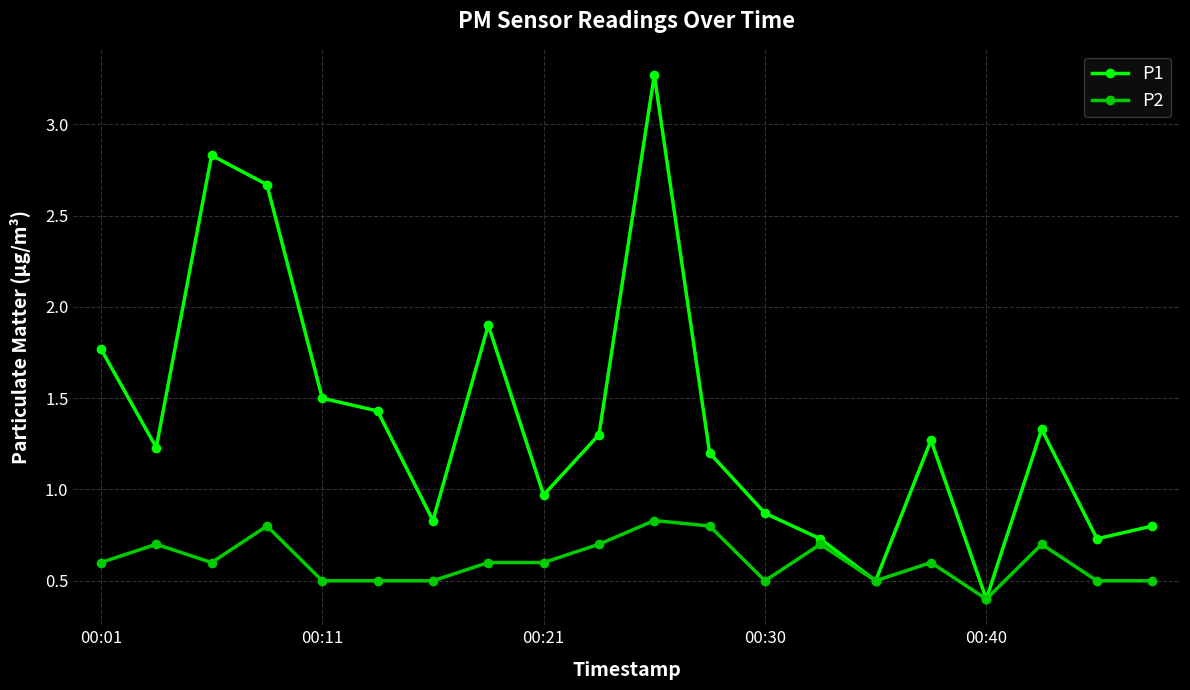

Which series has the largest range (max minus min)?

P1